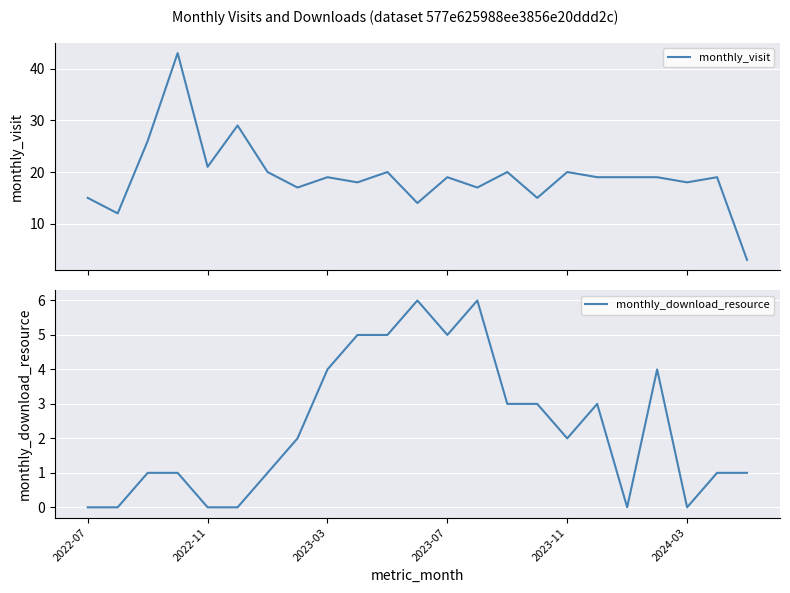

What is the minimum value for monthly_visit?

3